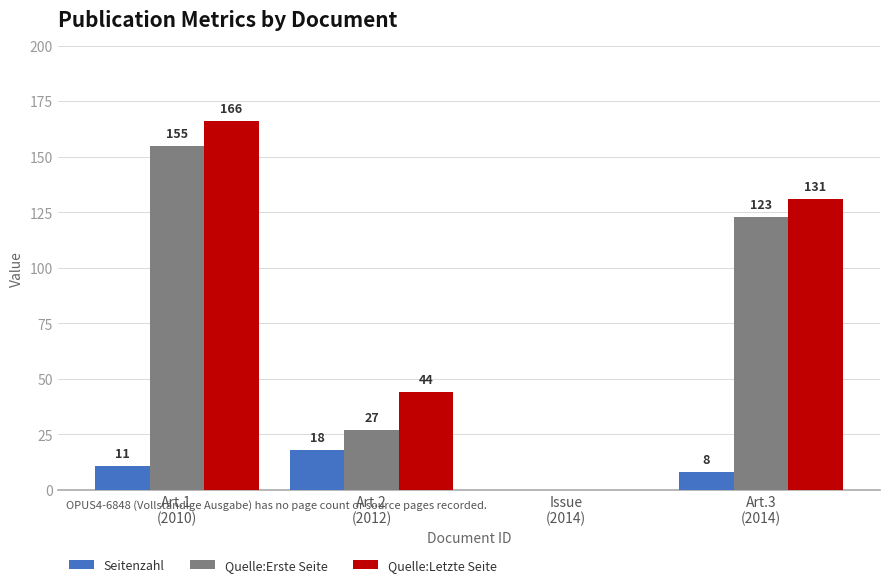

How many Quelle:Letzte Seite values are between 44 and 166?

3